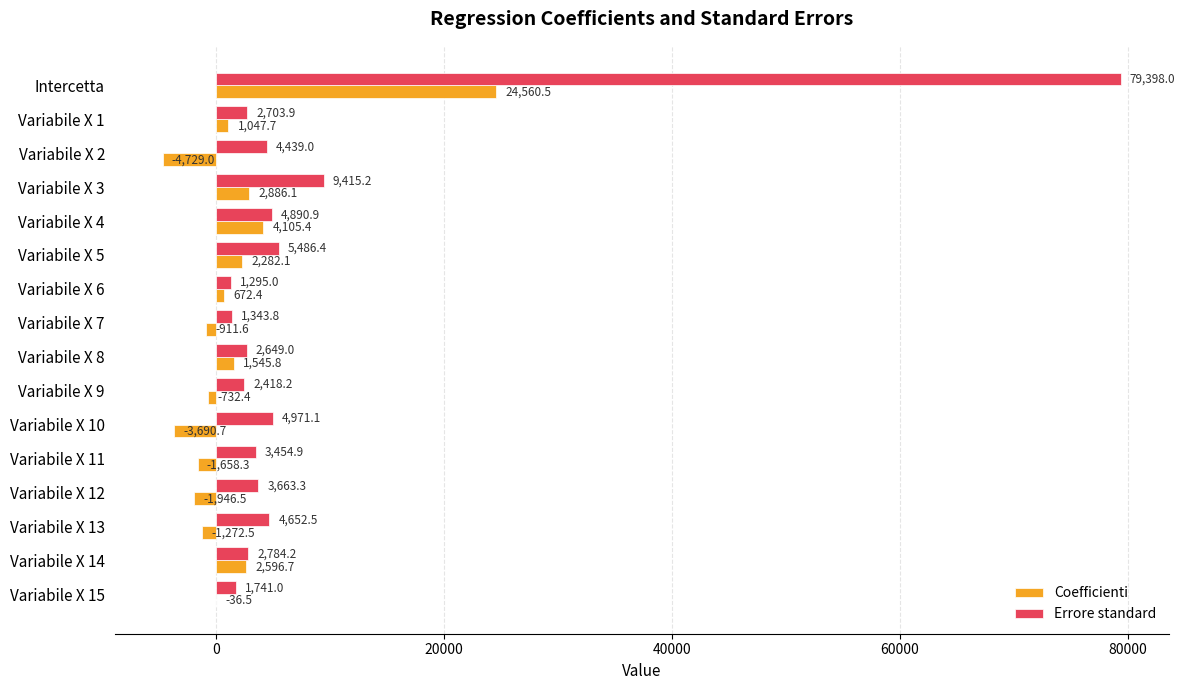

Which series has the largest total across all categories?

Errore standard